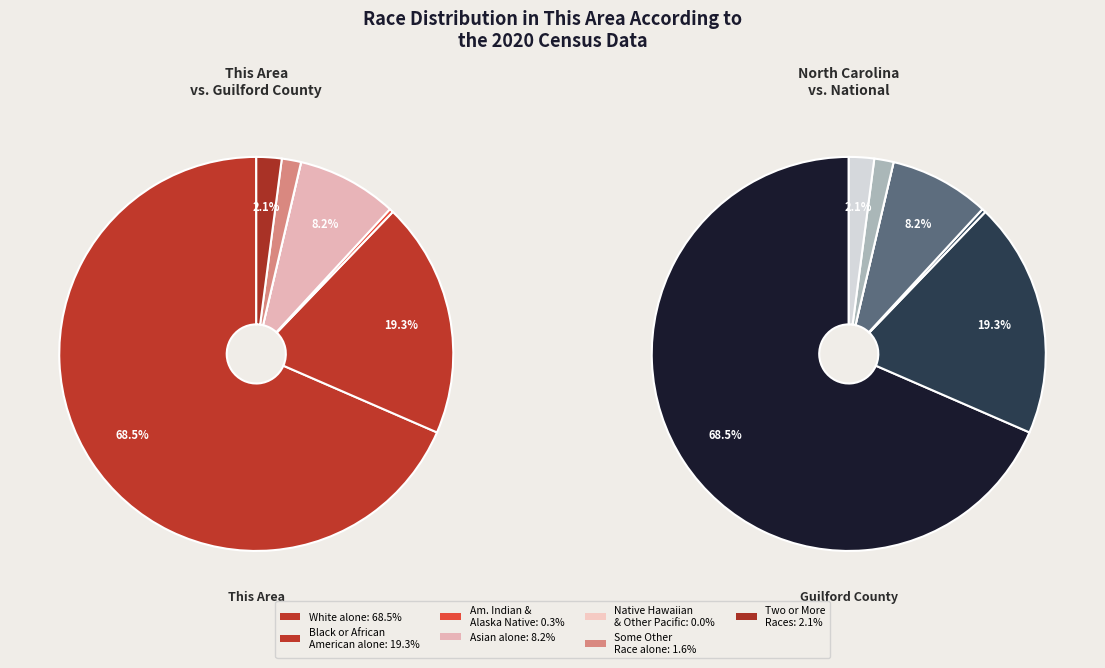

Which has a higher value, Black or African American alone or Asian alone?

Black or African American alone